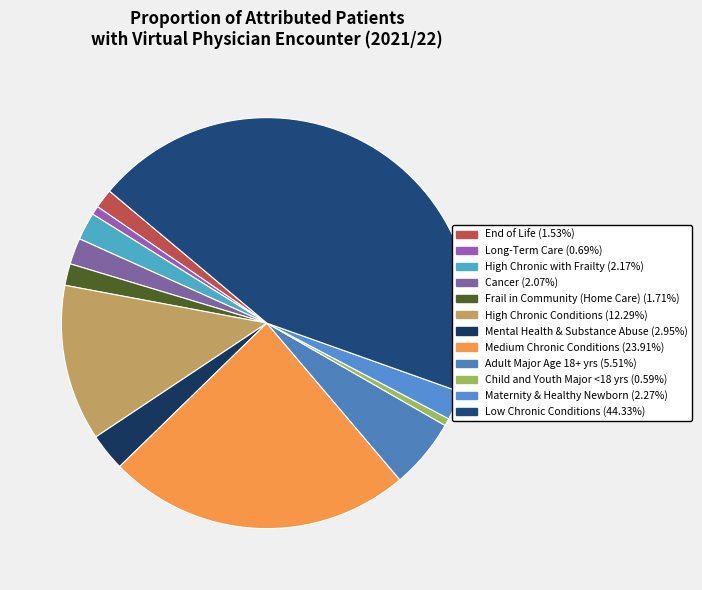

To the nearest percent, what is the difference between the largest and smallest slice percentages?

44%